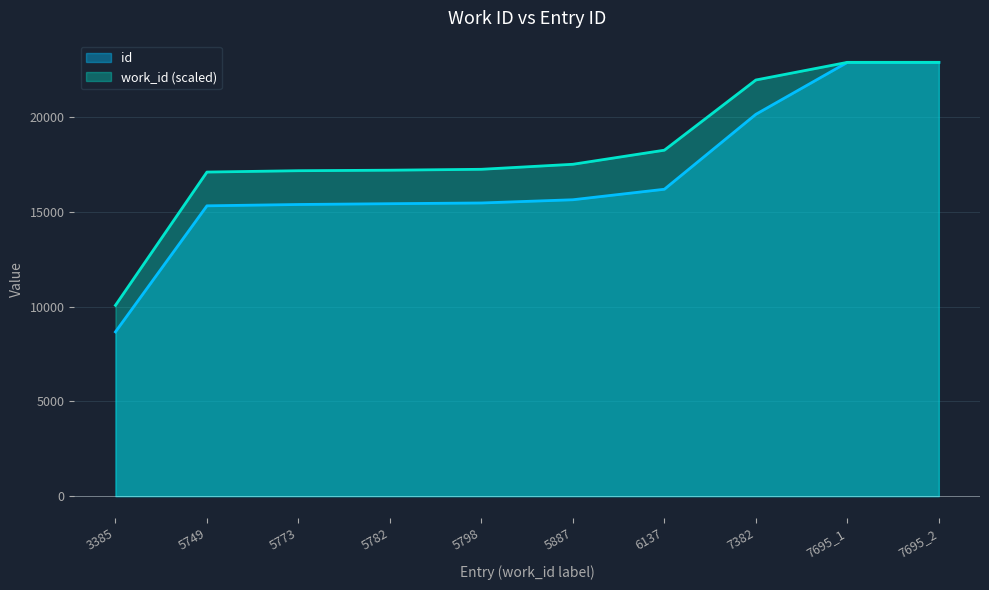

True or false: id and work_id cross at least once.

False